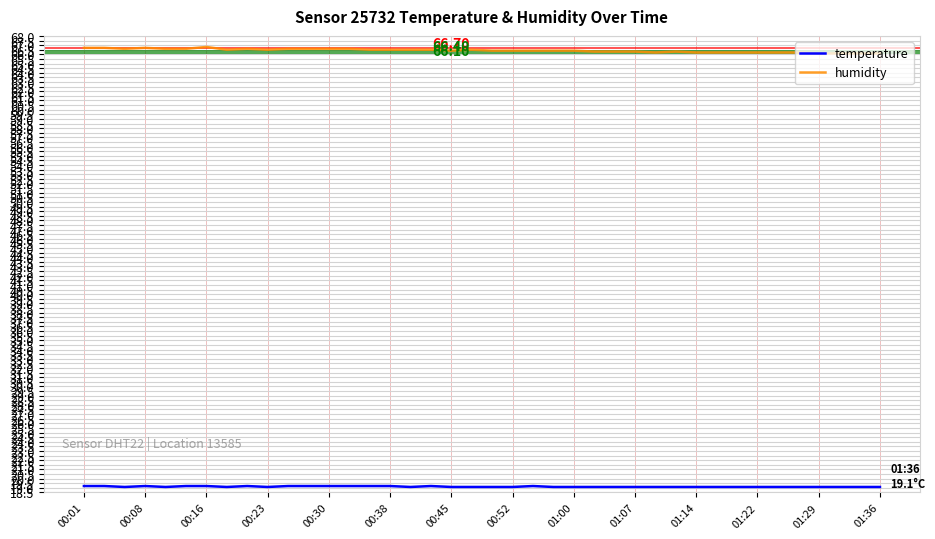

True or false: humidity and temperature intersect in this chart.

False